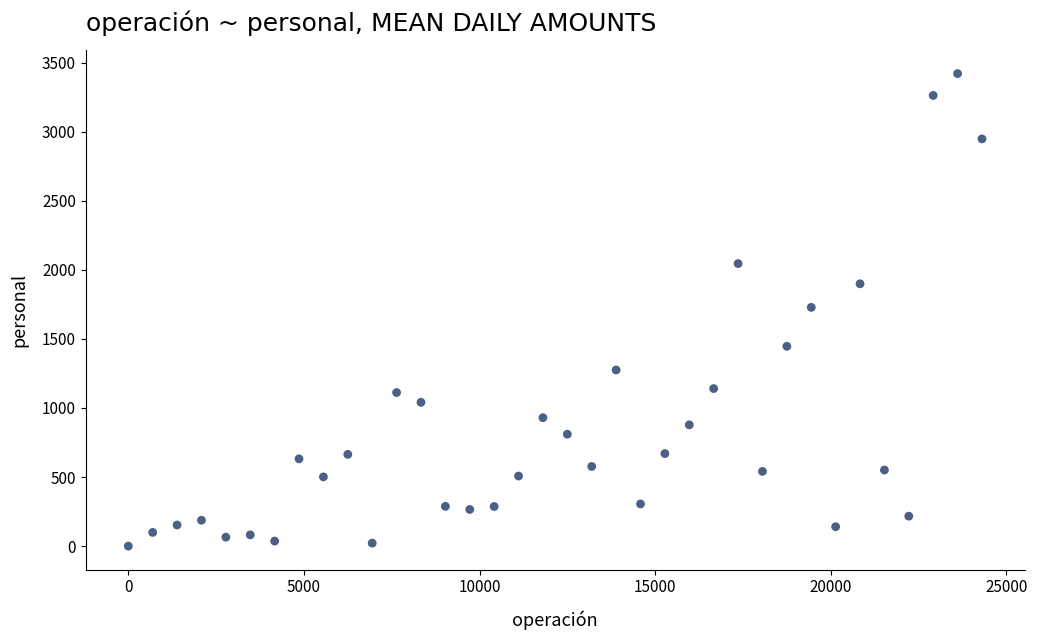

What is the range of X values (max minus min)?

24305.6